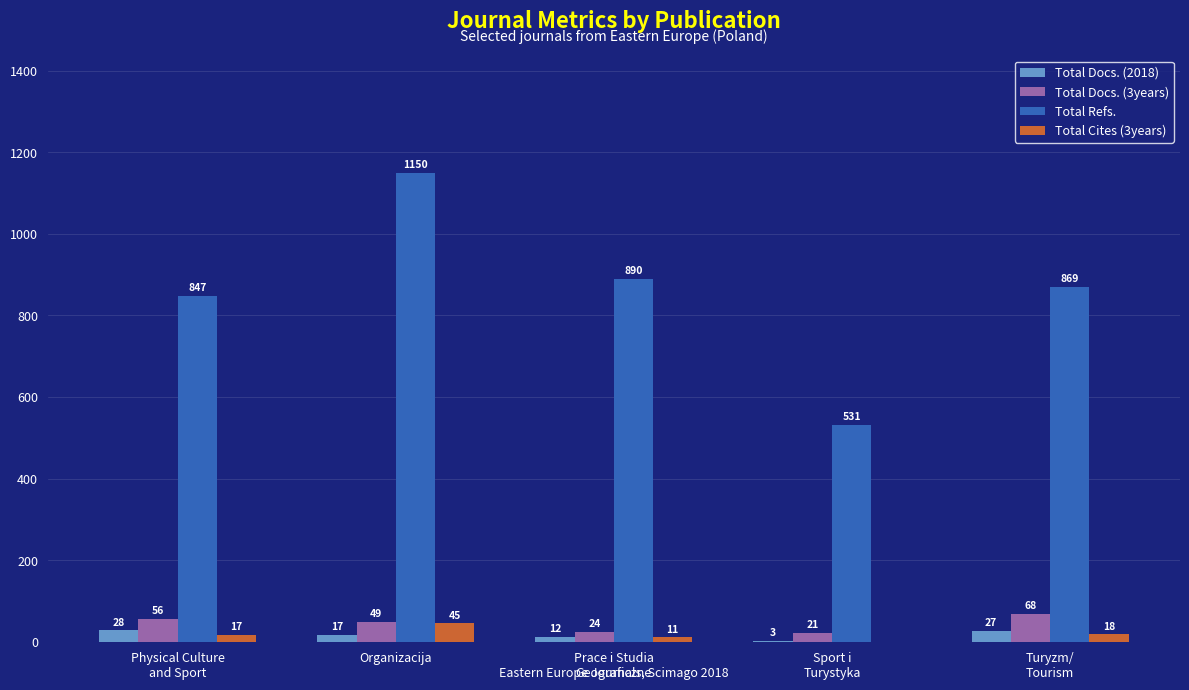

Reading right to left, extract all data points from this chart.

Total Docs. (2018): 27	3	12	17	28
Total Docs. (3years): 68	21	24	49	56
Total Refs.: 869	531	890	1150	847
Total Cites (3years): 18	0	11	45	17